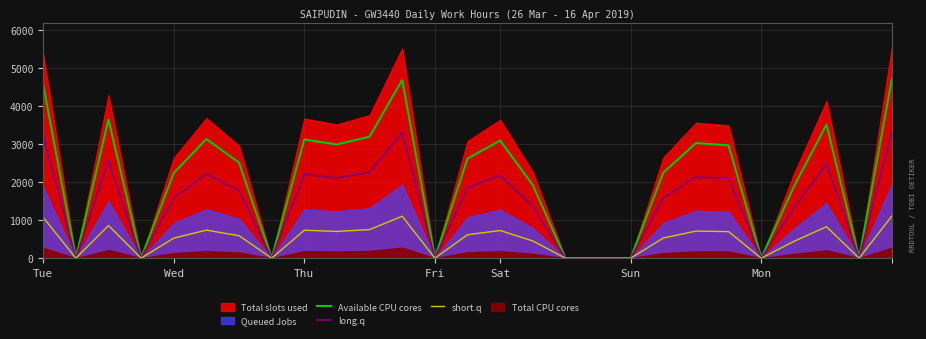

What is the difference between the maximum and minimum values in the short.q series?

1107.5